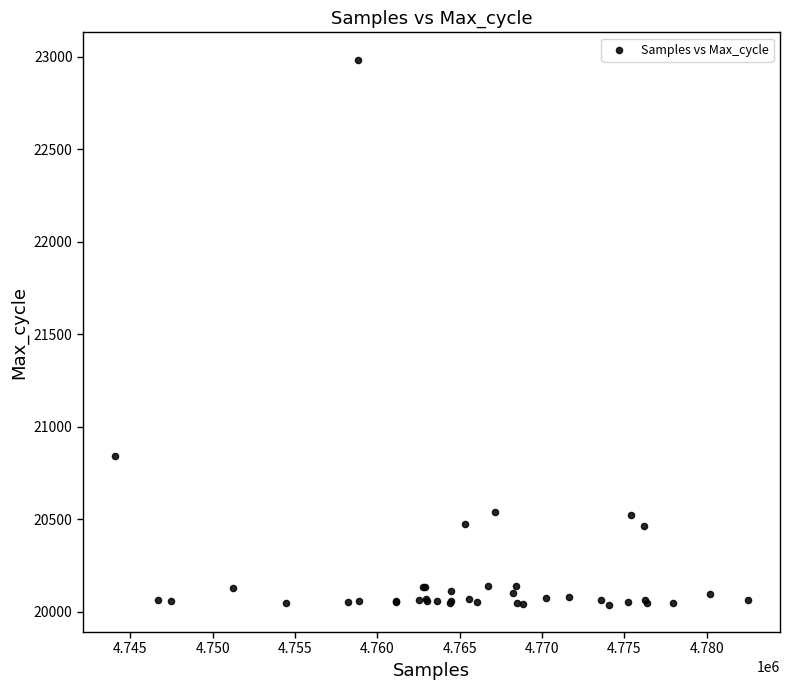

What Y value in the scatter plot is closest to 21511?

20845